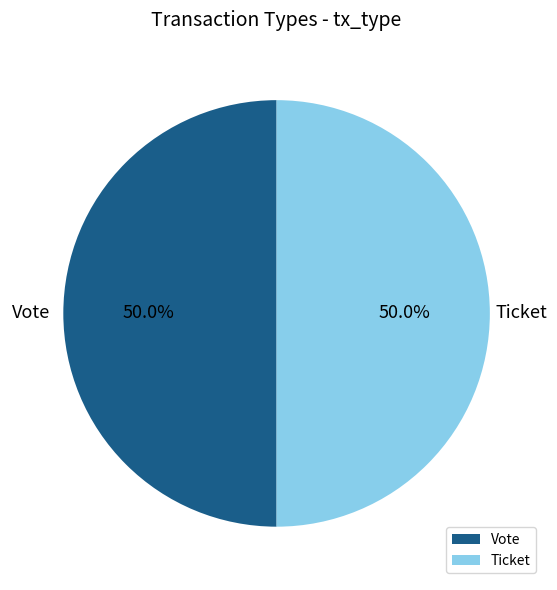

What is the ratio of the value at Vote to the value at Ticket?

1.0